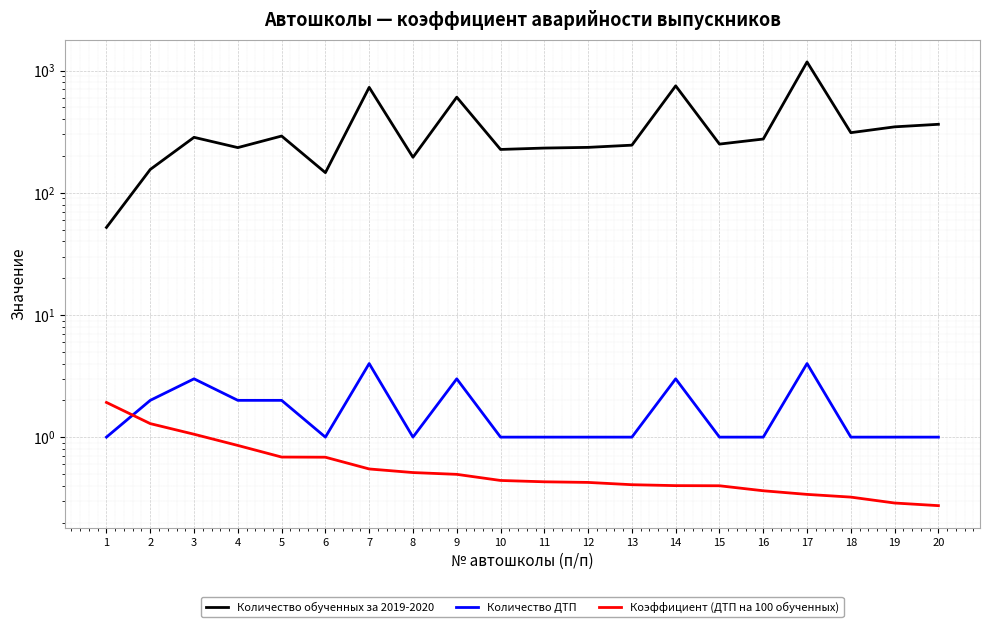

Between 4 and 12, which is larger?

12